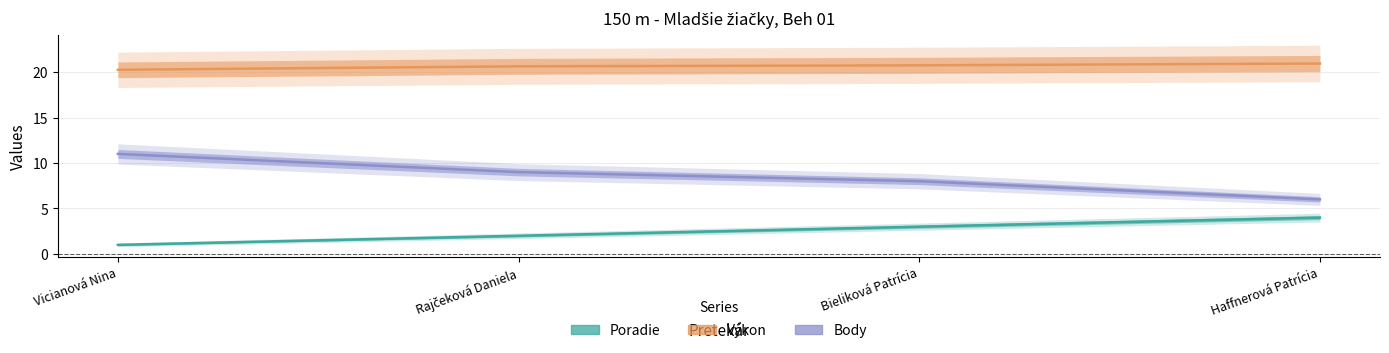

Count the number of data series in this chart.

3